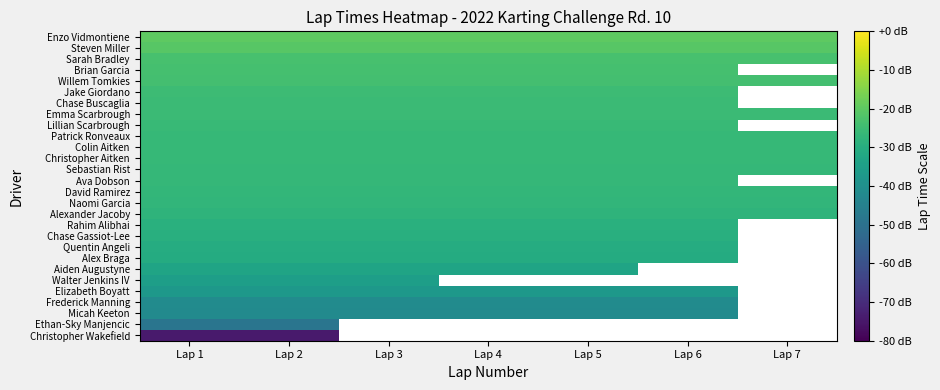

At how many categories does at least one series exceed -26?

7